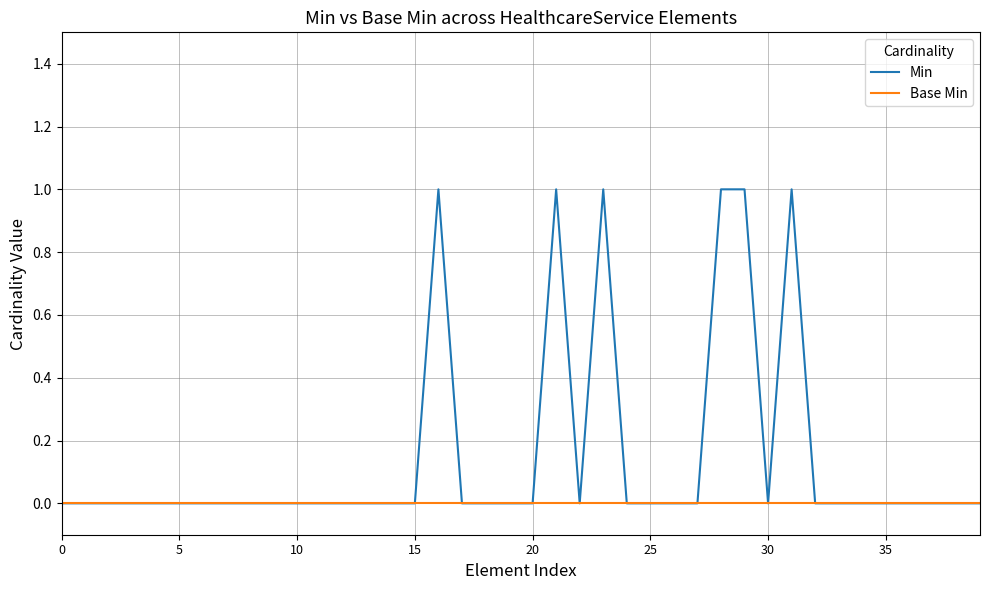

Which series has the largest total across all categories?

Min